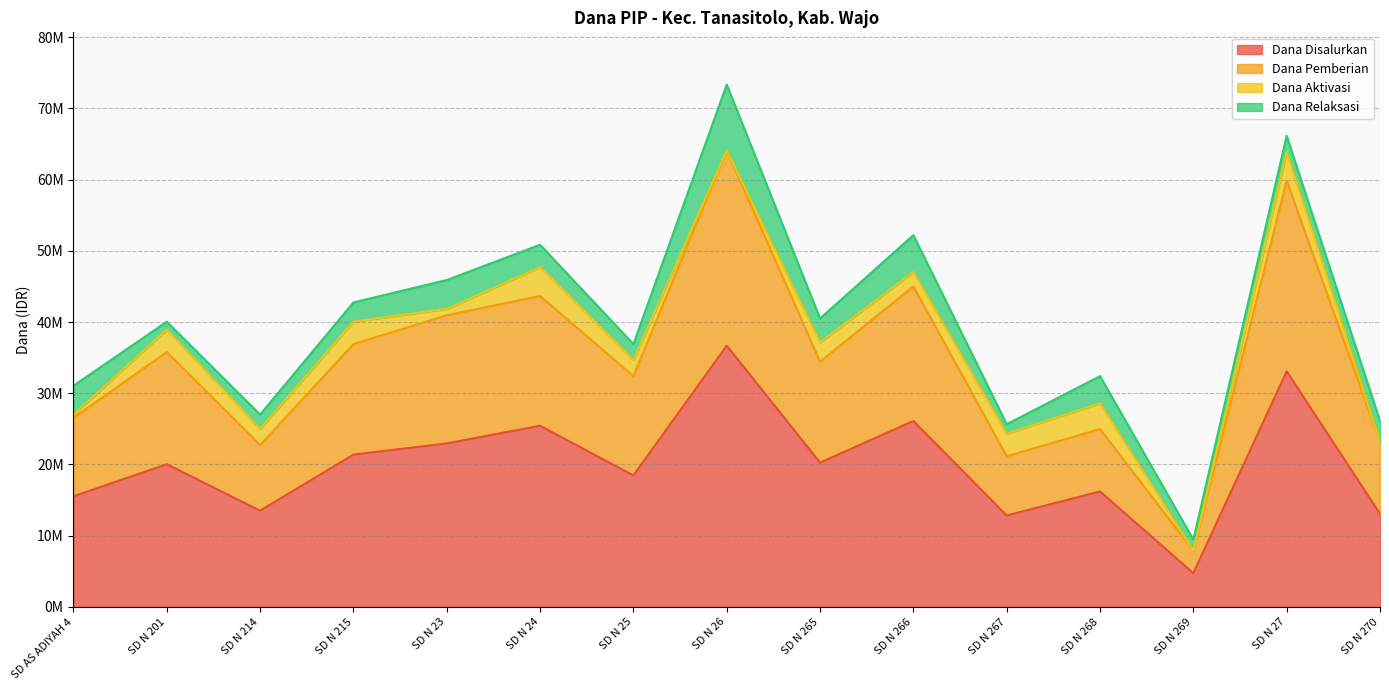

What are all the series names shown in the legend?

Dana Disalurkan, Dana Pemberian, Dana Aktivasi, Dana Relaksasi